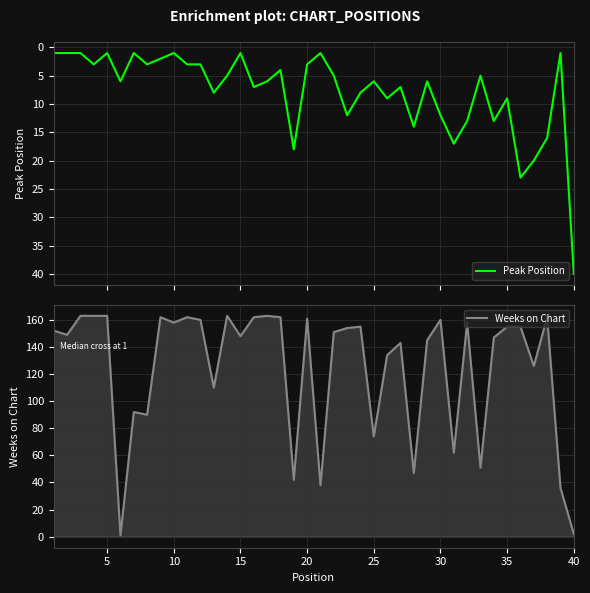

What is the highest value of the Peak Position series?

40